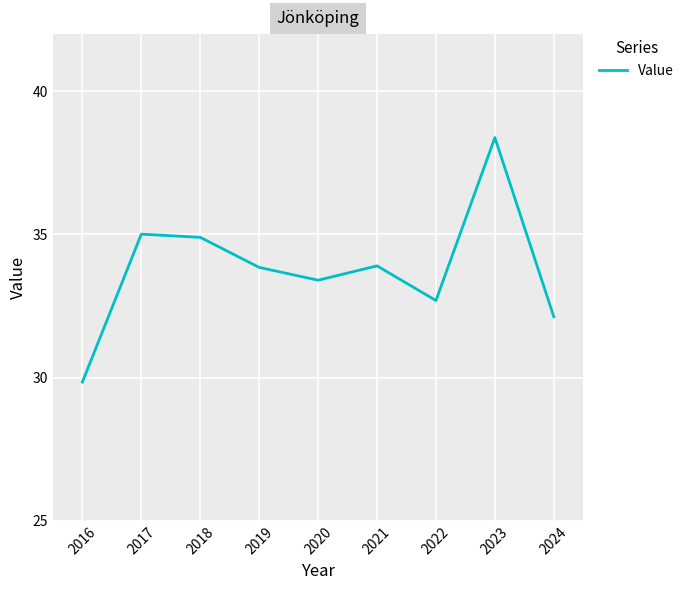

How many lines are shown in the chart?

1